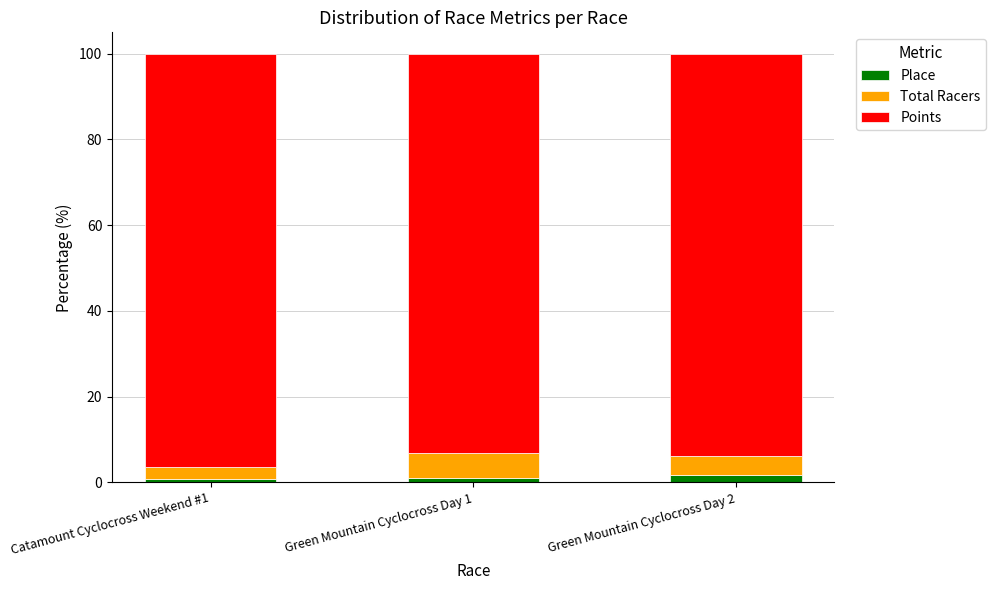

What is the average value of the Place series?

1.2